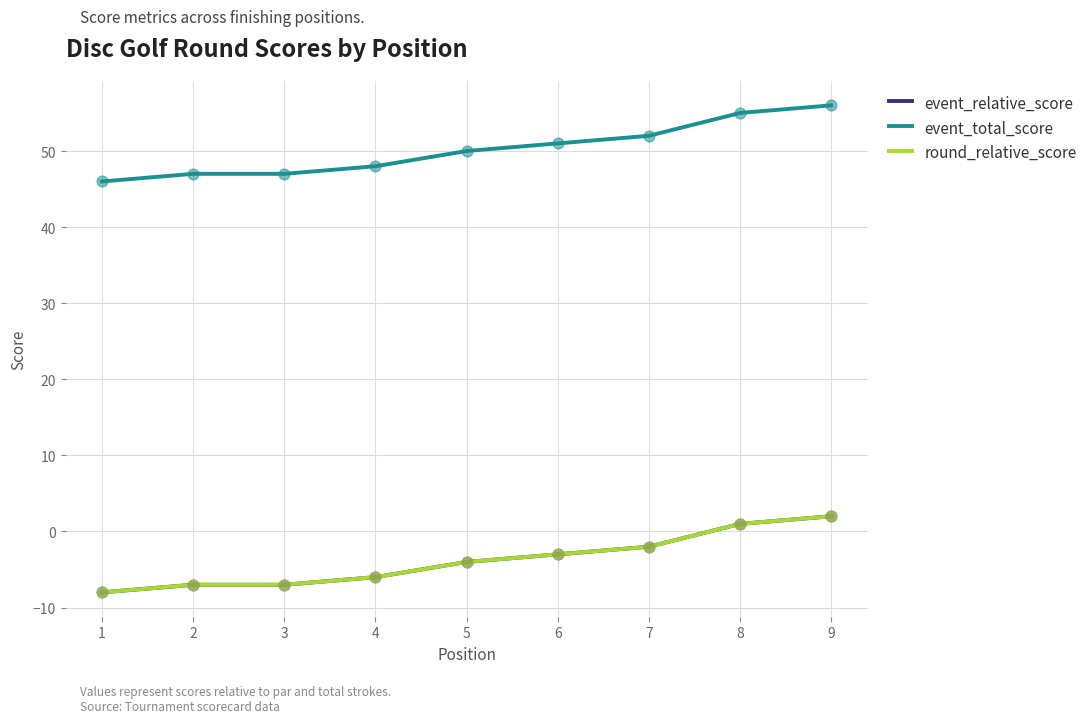

At how many categories does at least one series exceed 5?

9